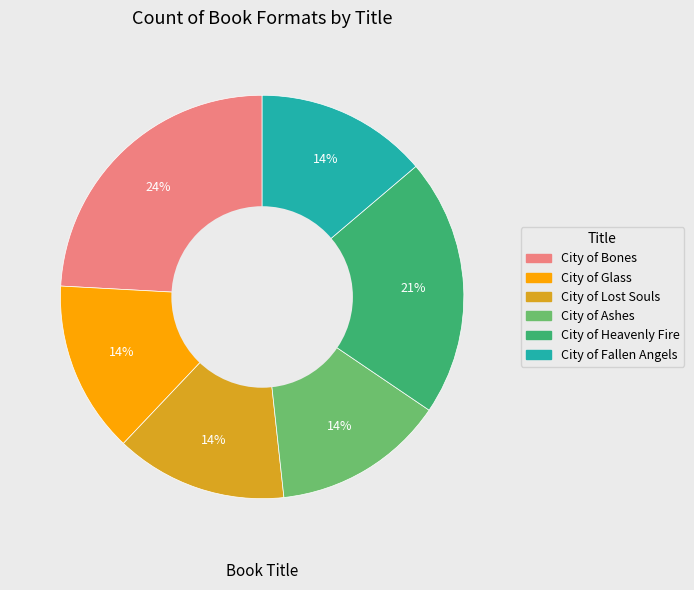

To the nearest percent, what is the difference between the largest and smallest slice percentages?

10%